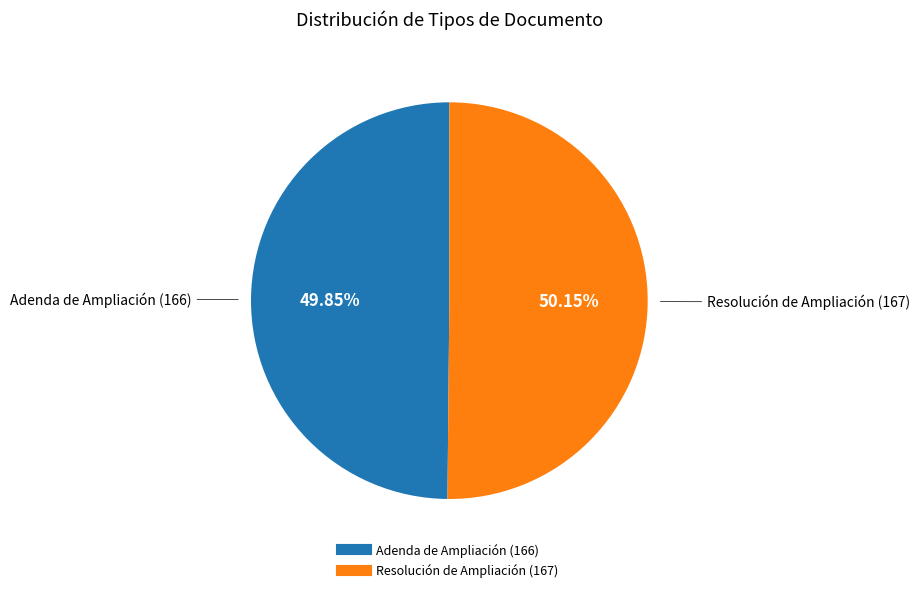

Does any single category account for the majority?

Yes